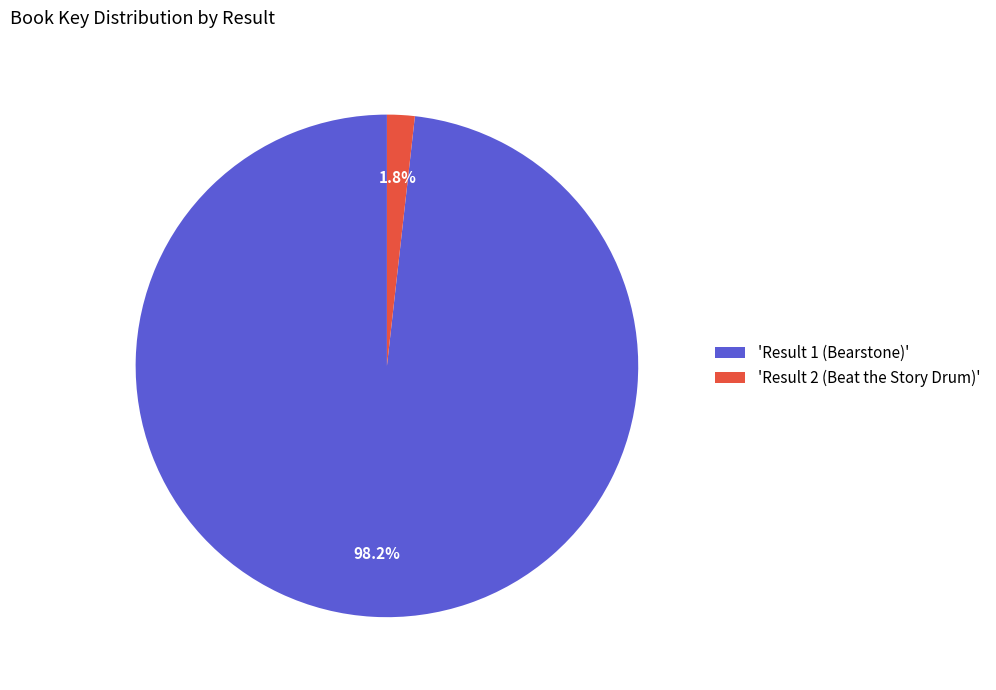

Is there any slice that represents more than half of the pie?

Yes